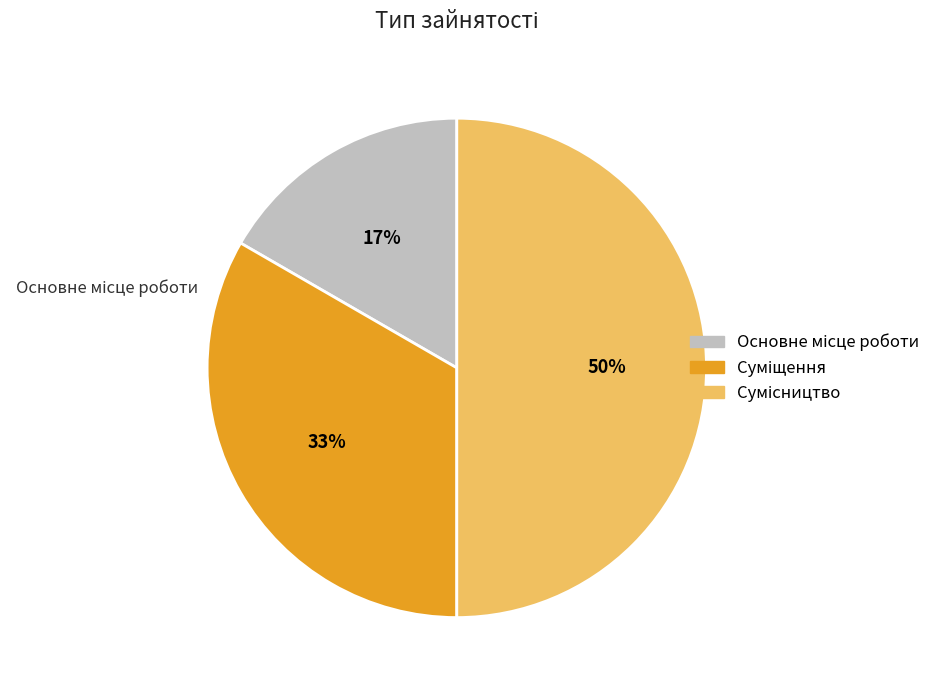

How many slices are in this pie chart?

3